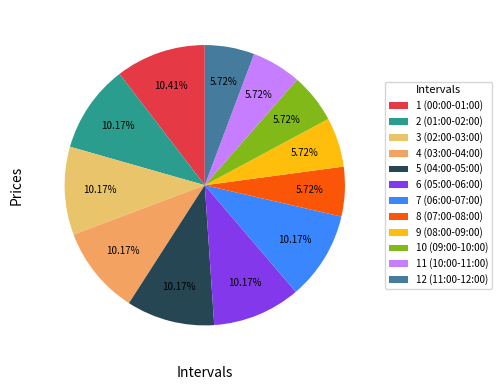

What percentage is the 8 (07:00-08:00) slice, to the nearest percent?

6%